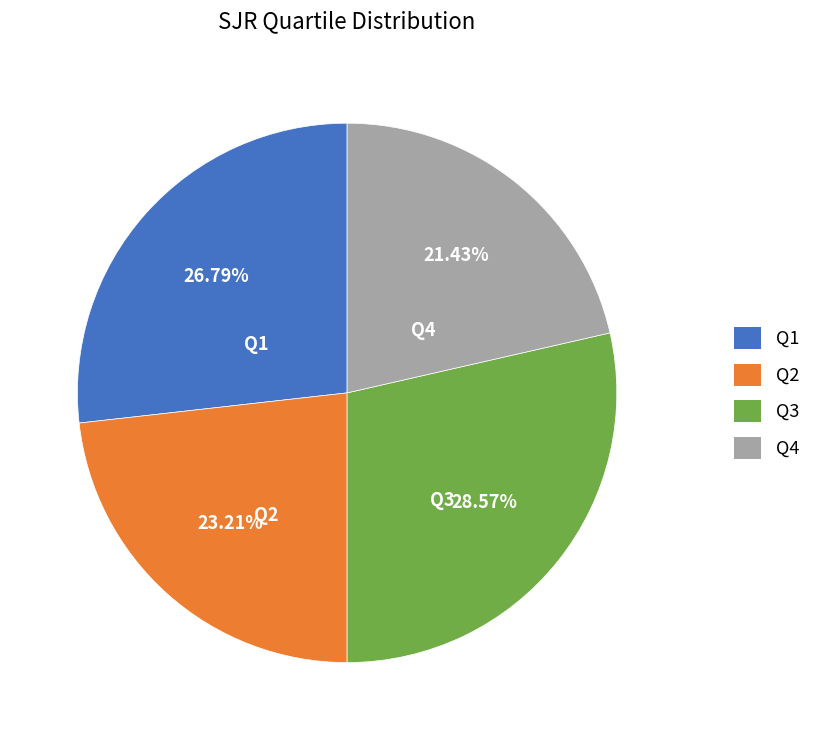

Approximately how many times larger is the value at Q1 compared to Q3?

0.9